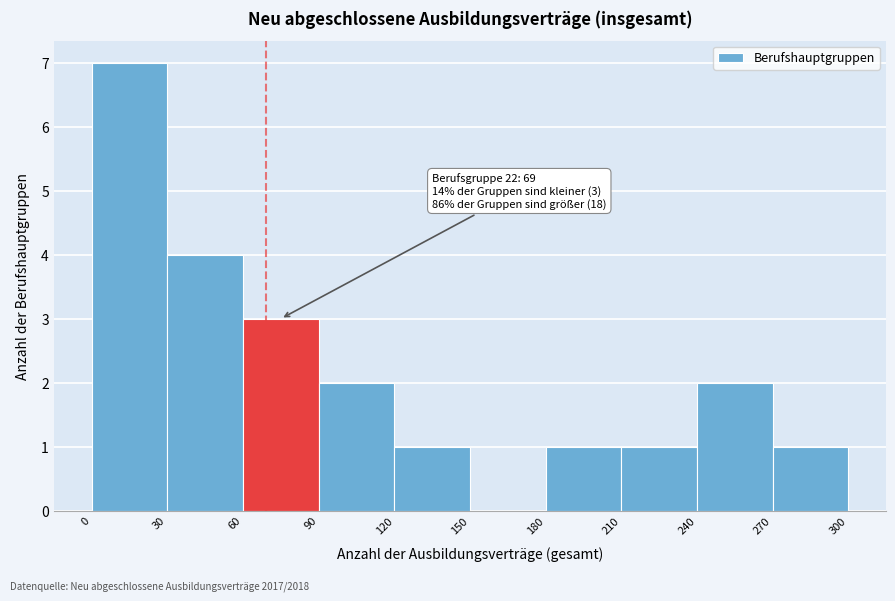

Over which range of the x-axis is the bar tallest?

0 to 30